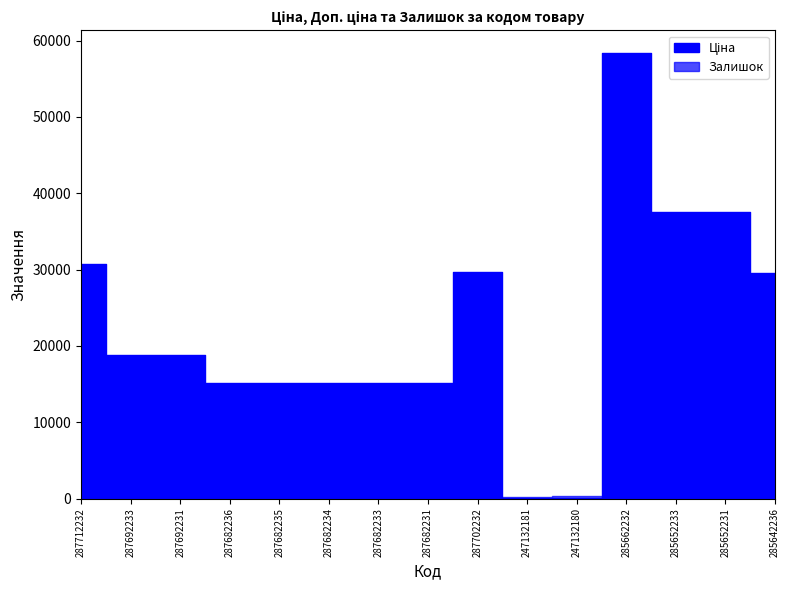

True or false: Залишок has more than 0 interior local peaks.

True